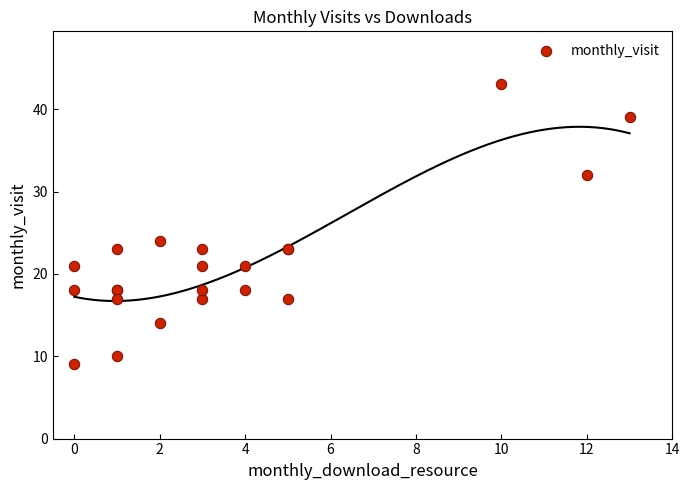

What Y value in the scatter plot is closest to 26?

24